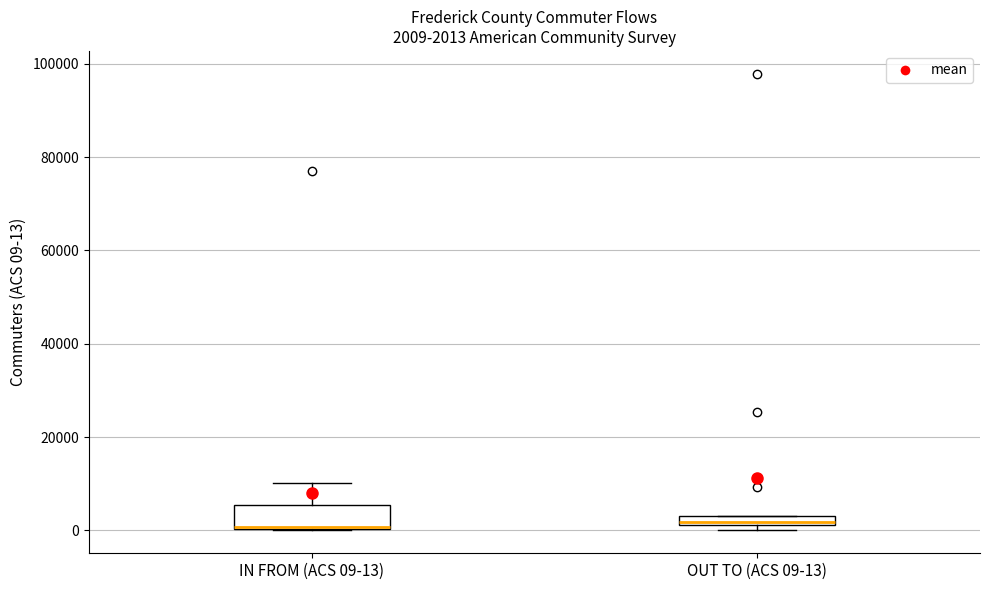

Comparing the boxes themselves (not the whiskers), which one is the tallest?

IN FROM (ACS 09-13)